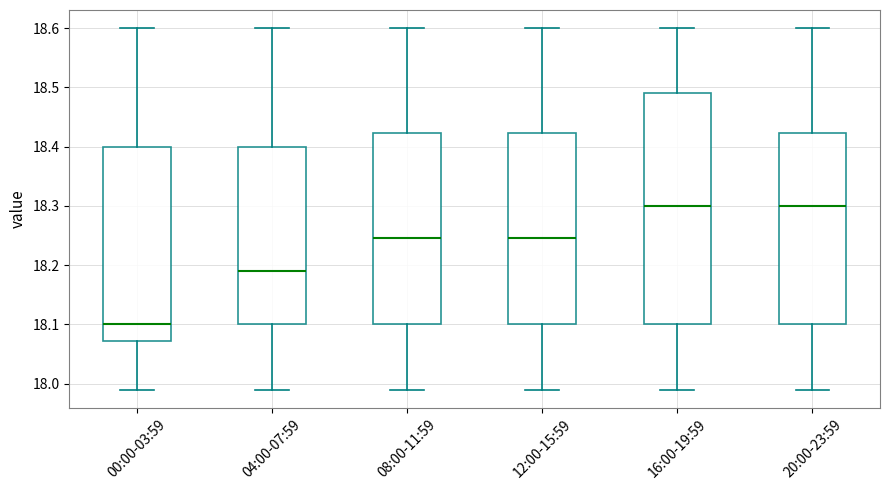

Which box is the tallest, from its lower edge to its upper edge?

16:00-19:59